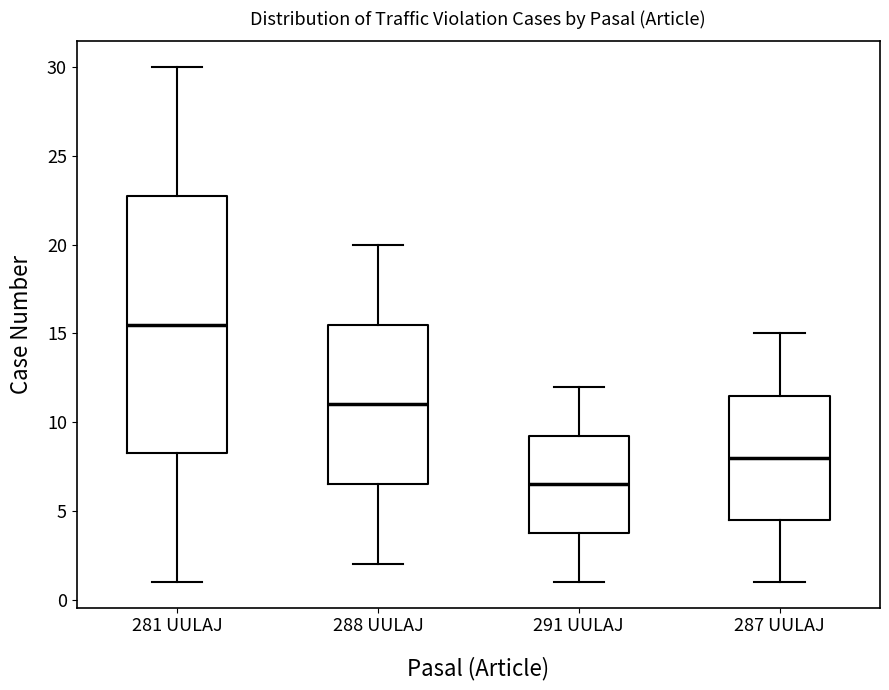

Where does the median line of the box for 291 UULAJ sit on the y-axis? The values are not printed on the chart, so give them approximately, as read against the axis.

6.5